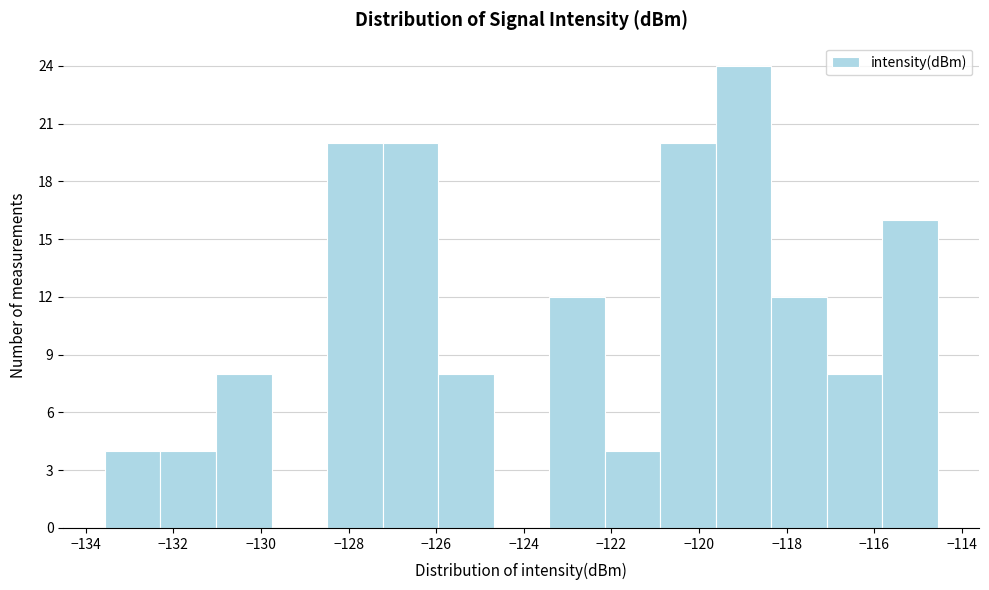

Reading left to right, transcribe this chart: for each bar, give the range it covers on the x-axis and its height. Neither the bar edges nor the heights are printed on the chart, so give them approximately, as read against the axes.

-133.6 to -132.2: 4
-132.2 to -131.0: 4
-131.0 to -129.8: 8
-129.8 to -128.4: 0
-128.4 to -127.2: 20
-127.2 to -126.0: 20
-126.0 to -124.6: 8
-124.6 to -123.4: 0
-123.4 to -122.2: 12
-122.2 to -120.8: 4
-120.8 to -119.6: 20
-119.6 to -118.4: 24
-118.4 to -117.0: 12
-117.0 to -115.8: 8
-115.8 to -114.6: 16